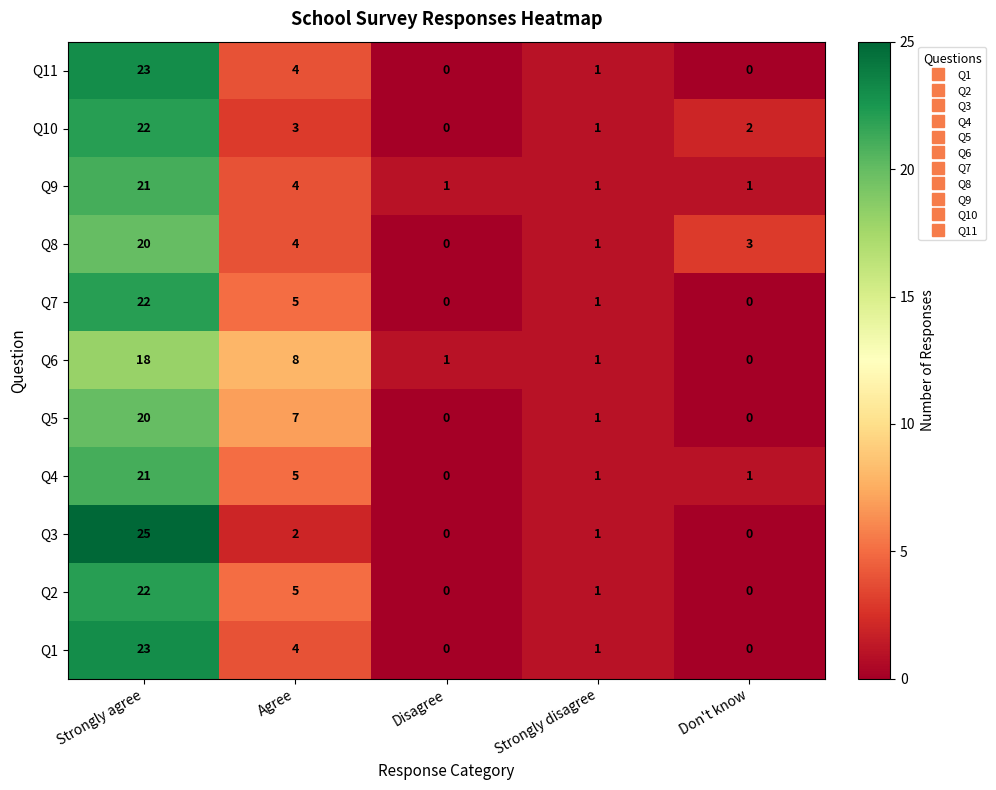

What is the difference between the maximum and minimum values in the Q6 series?

18